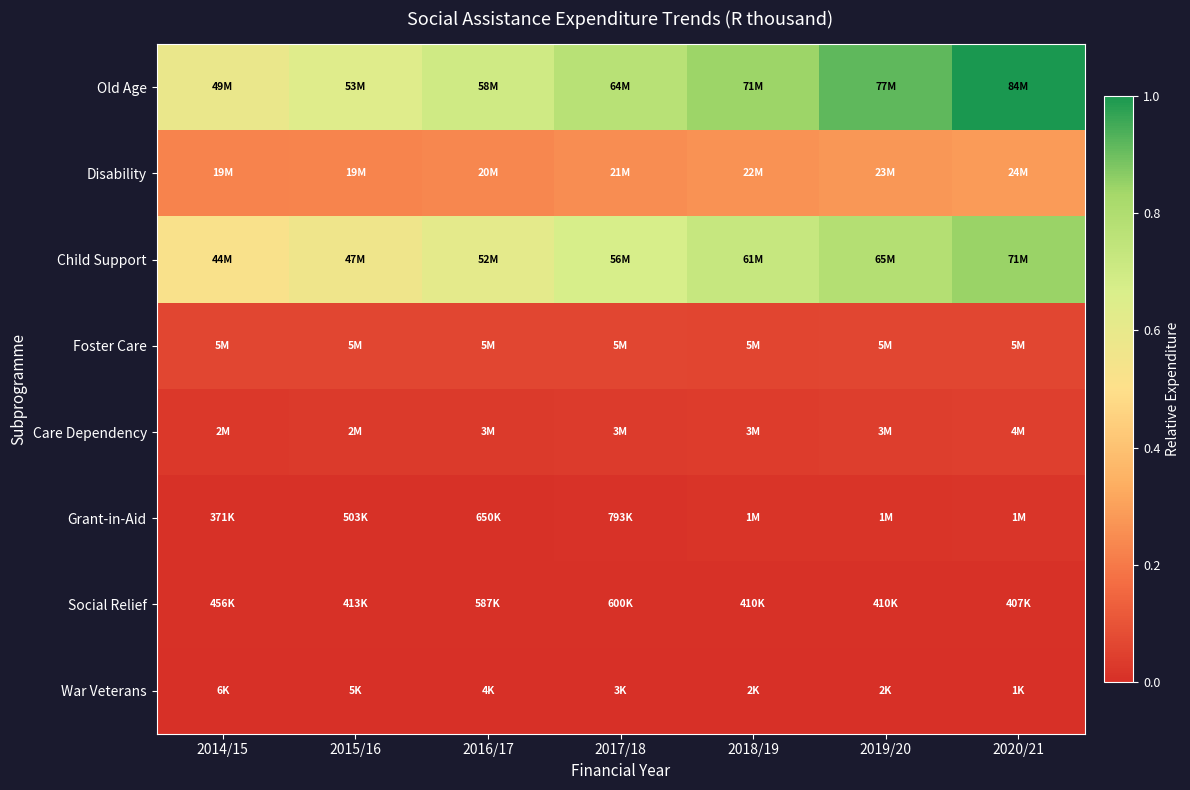

At which category does the chart reach its peak across all series?

2020/21